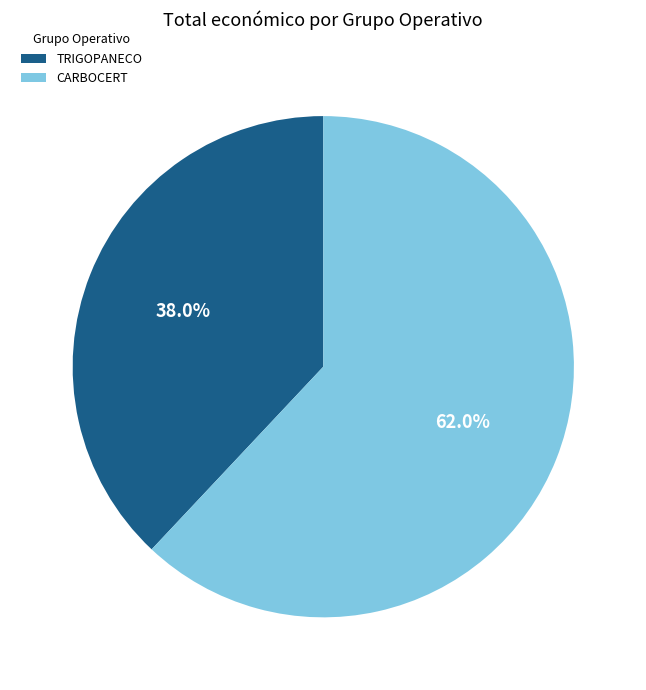

Which slice is the smallest?

TRIGOPANECO